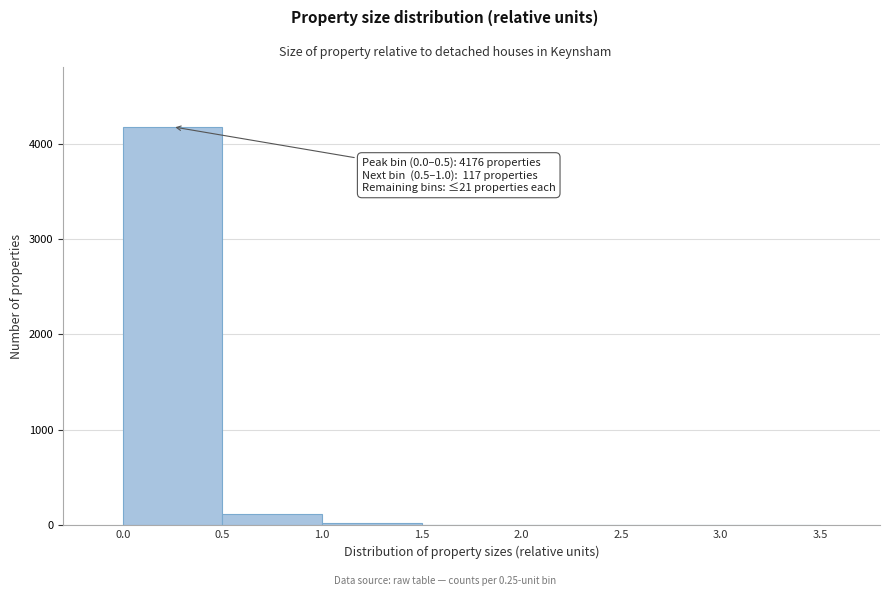

Over which range of the x-axis is the bar tallest?

0.0 to 0.5